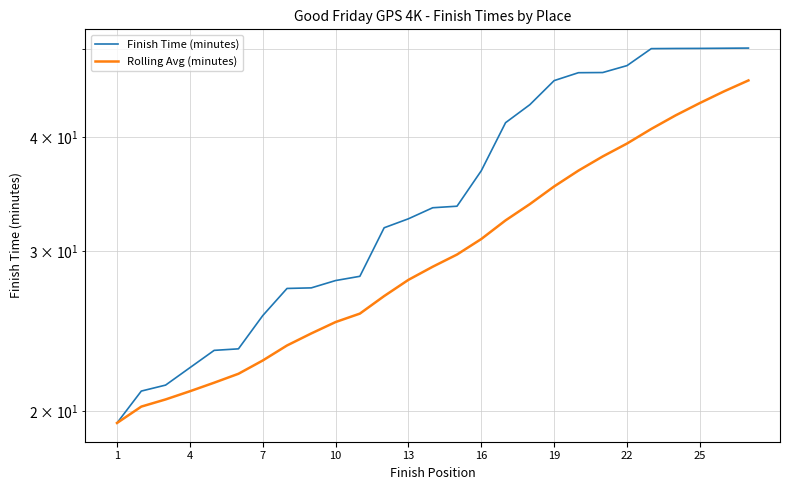

Reading left to right, list all the values displayed in this chart.

Finish Time (minutes): 19.4	21.1	21.4	22.3	23.3	23.4	25.5	27.3	27.3	27.8	28.1	31.8	32.5	33.5	33.6	36.7	41.5	43.4	46.1	47.0	47.1	47.9	50.0	50.0	50.0	50.0	50.1
Rolling Avg (minutes): 19.4	20.2	20.6	21.0	21.5	22.0	22.7	23.6	24.4	25.1	25.6	26.8	27.9	28.8	29.7	30.9	32.4	33.8	35.3	36.7	38.1	39.3	40.8	42.2	43.6	44.9	46.1